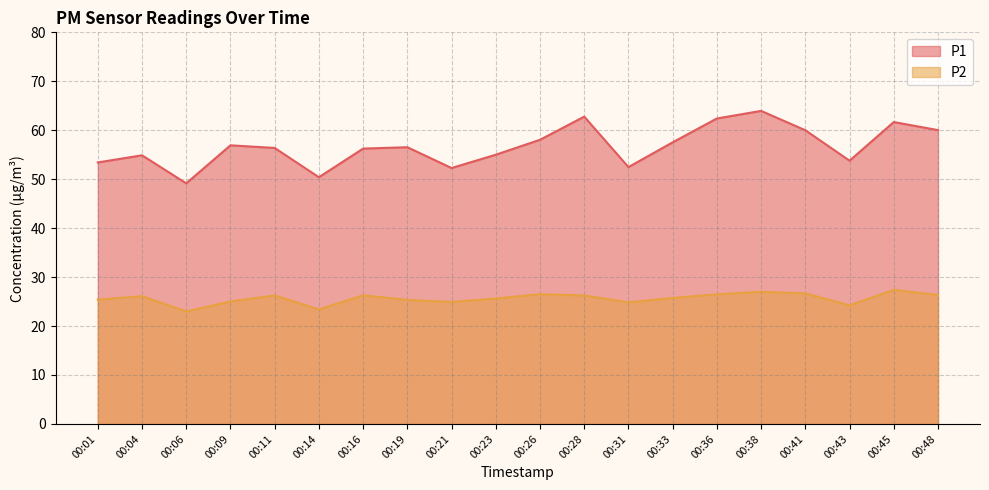

True or false: P1 has more than 0 points higher than both neighbors.

True